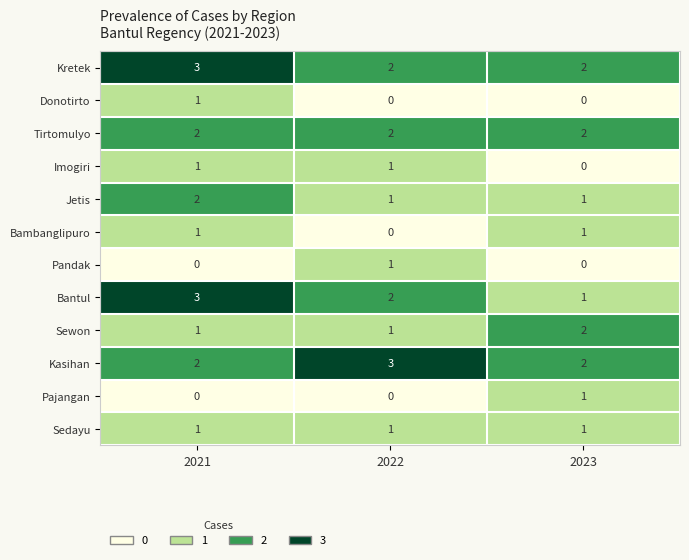

How many positive values does the Bambanglipuro series have?

2